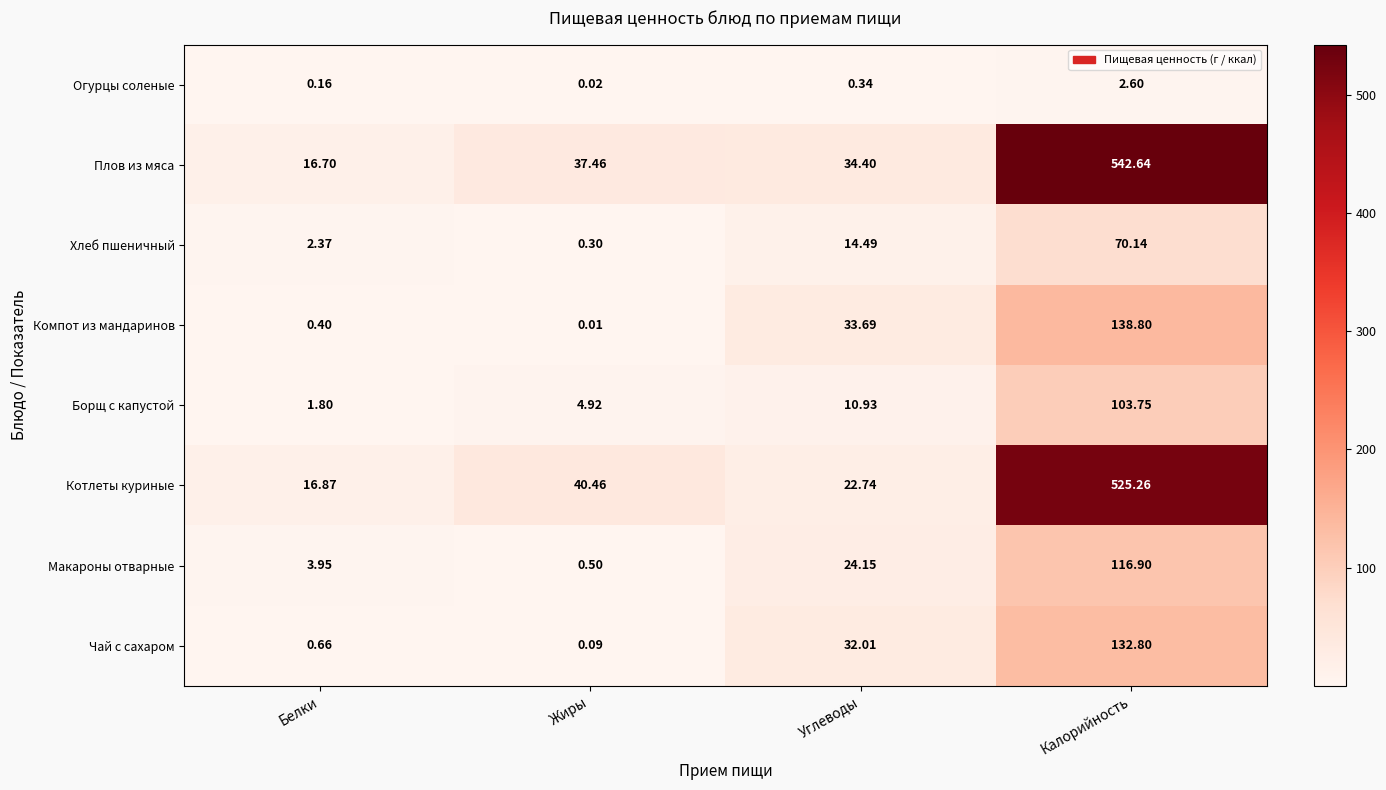

Rank the series at Белки from highest to lowest value.

Котлеты куриные, Плов из мяса, Макароны отварные, Хлеб пшеничный, Борщ с капустой, Чай с сахаром, Компот из мандаринов, Огурцы соленые